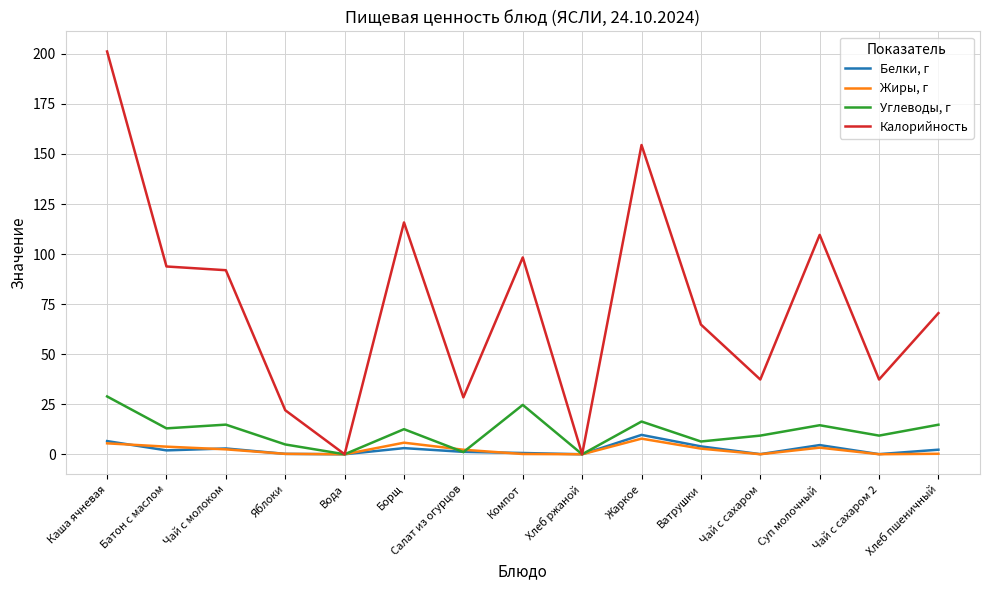

Rank the series by their maximum value, from lowest to highest.

Жиры, г, Белки, г, Углеводы, г, Калорийность